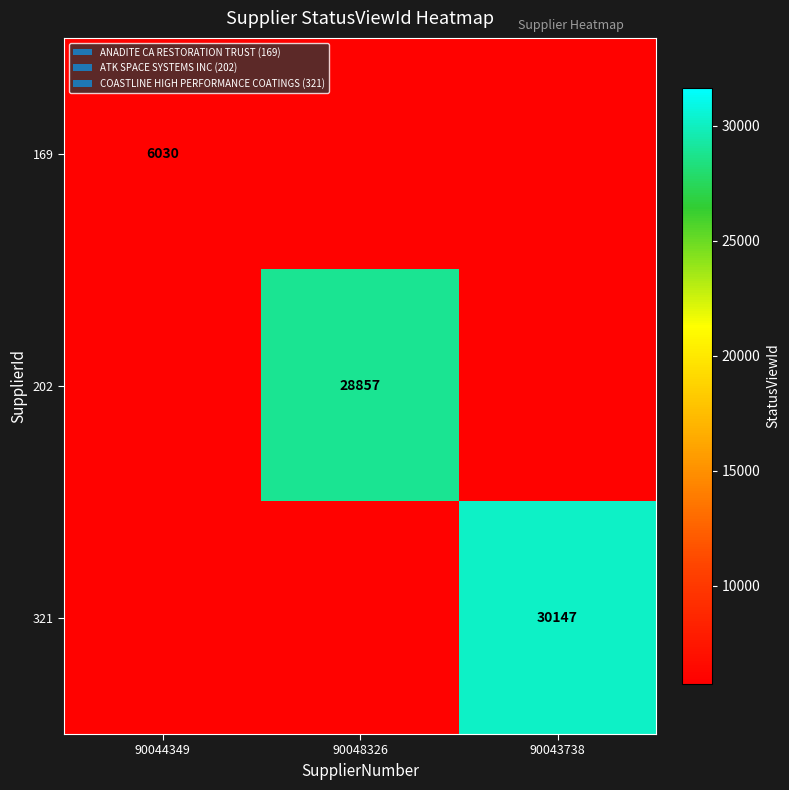

Is it true that 321 equals 30147 at 90043738?

True